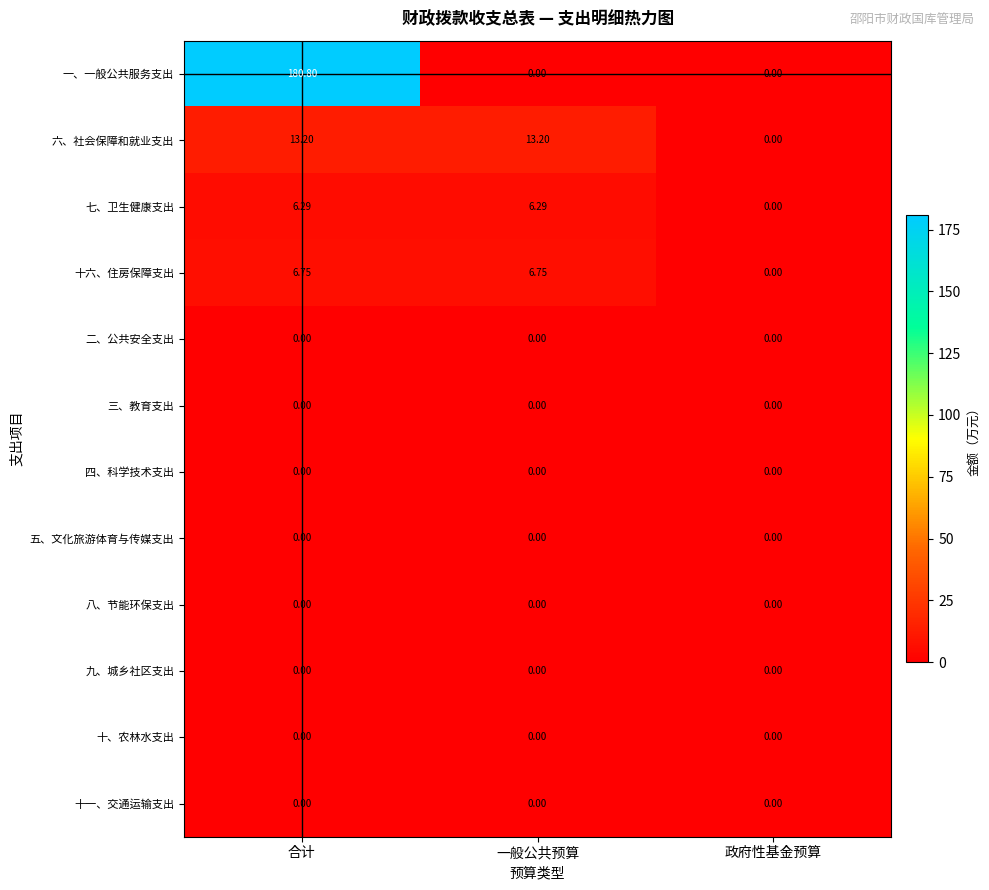

At which category is the sum across all series the highest?

合计